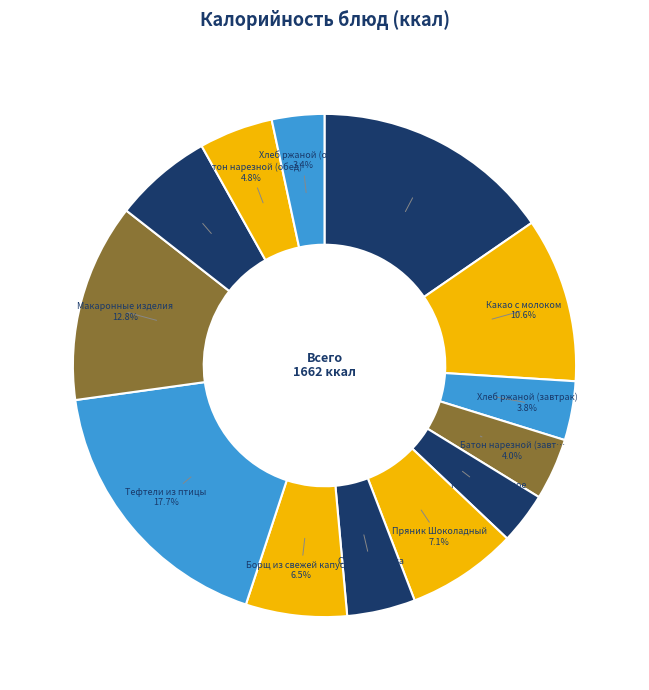

Count the number of slices in the pie.

13